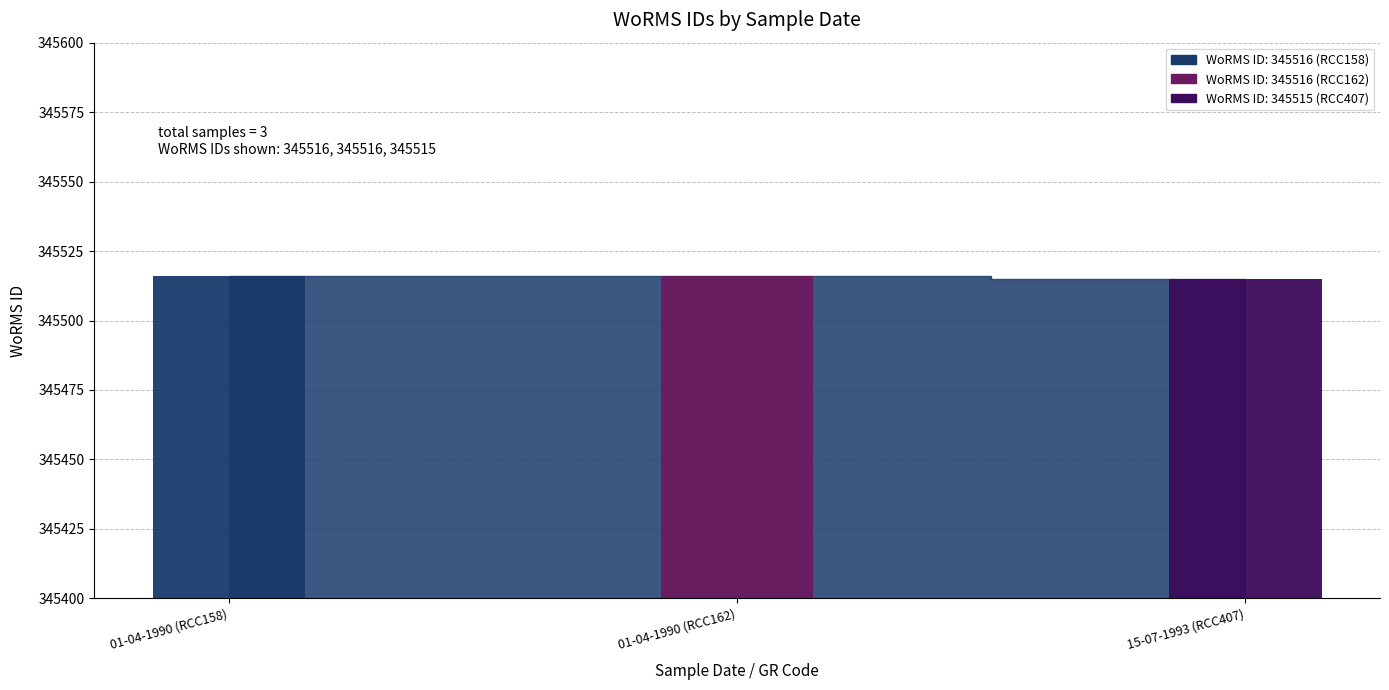

Between 01-04-1990 (RCC158) and 15-07-1993 (RCC407), which is larger?

01-04-1990 (RCC158)